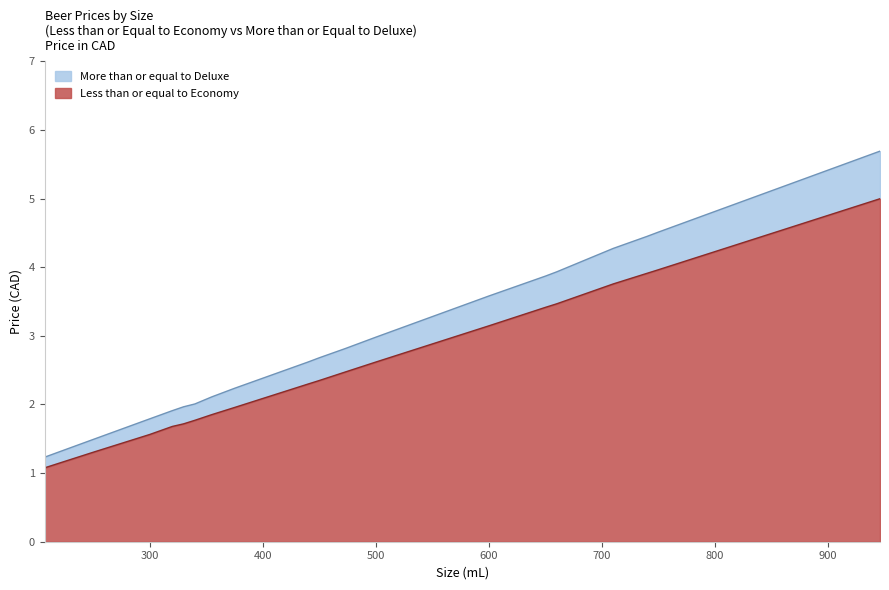

Count the number of categories in the chart.

20